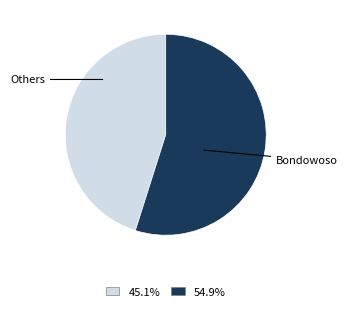

Is there any slice that represents more than half of the pie?

Yes